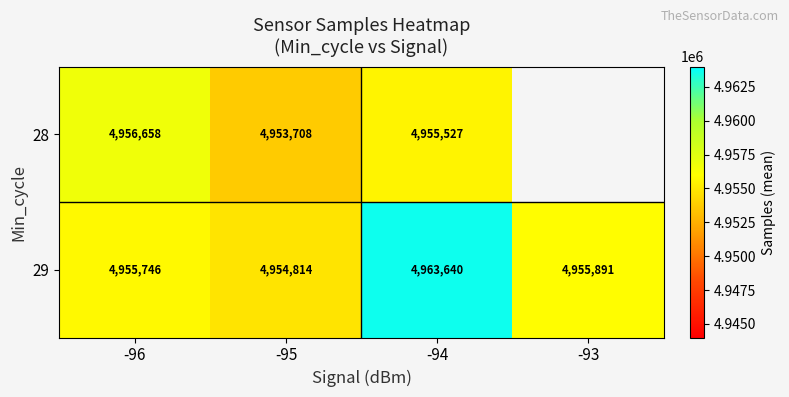

Read the 29 value at -94.

4963640